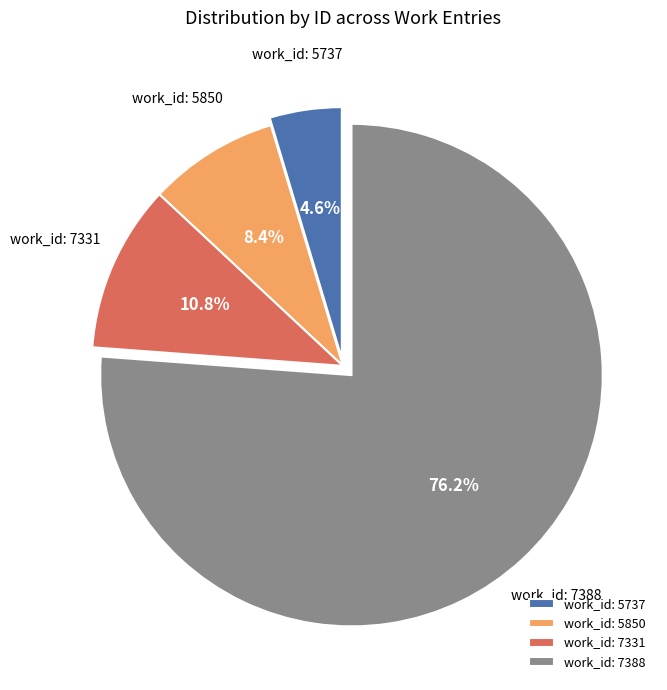

Which category accounts for the majority?

work_id: 7388